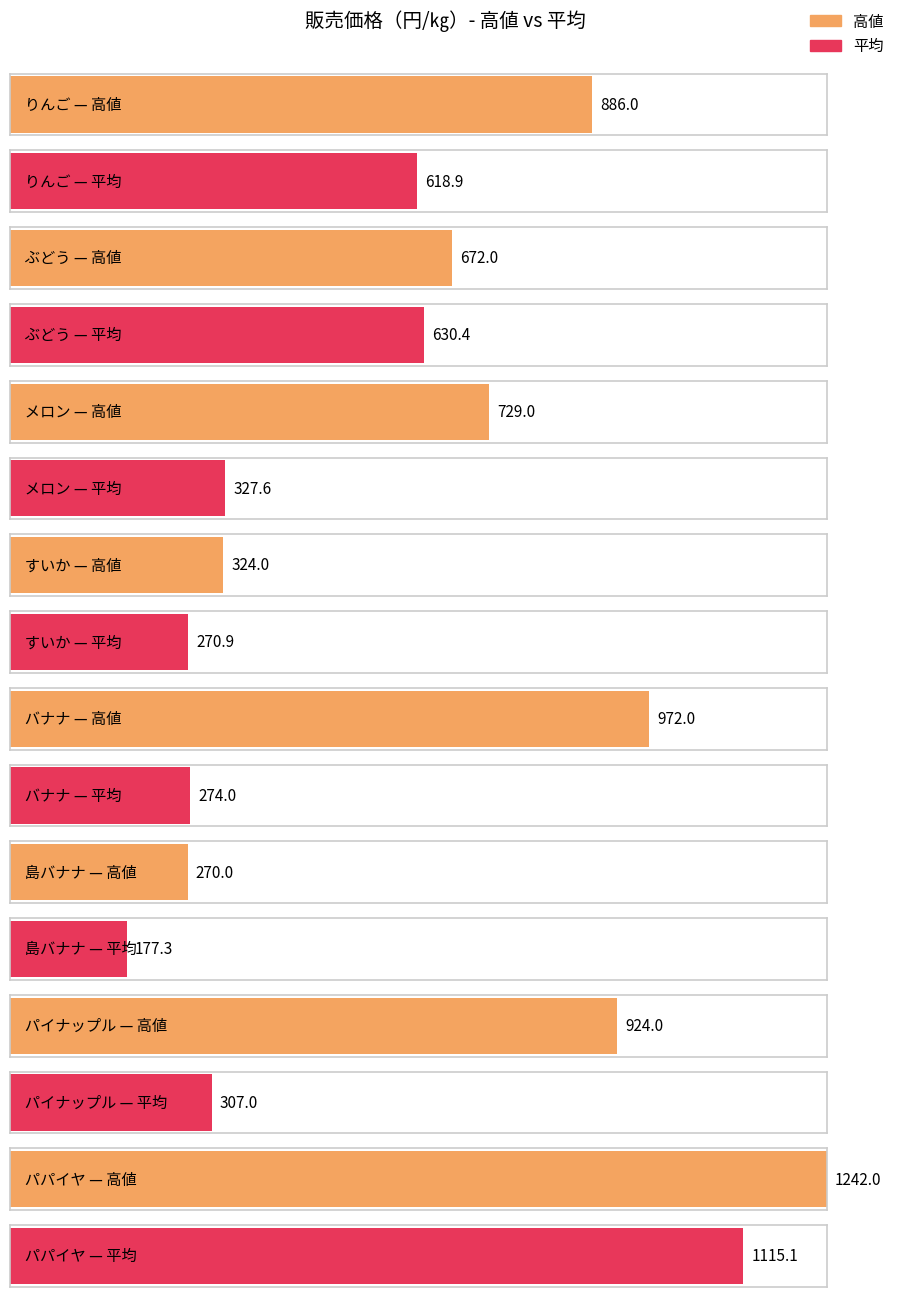

How many distinct data groups are displayed?

2